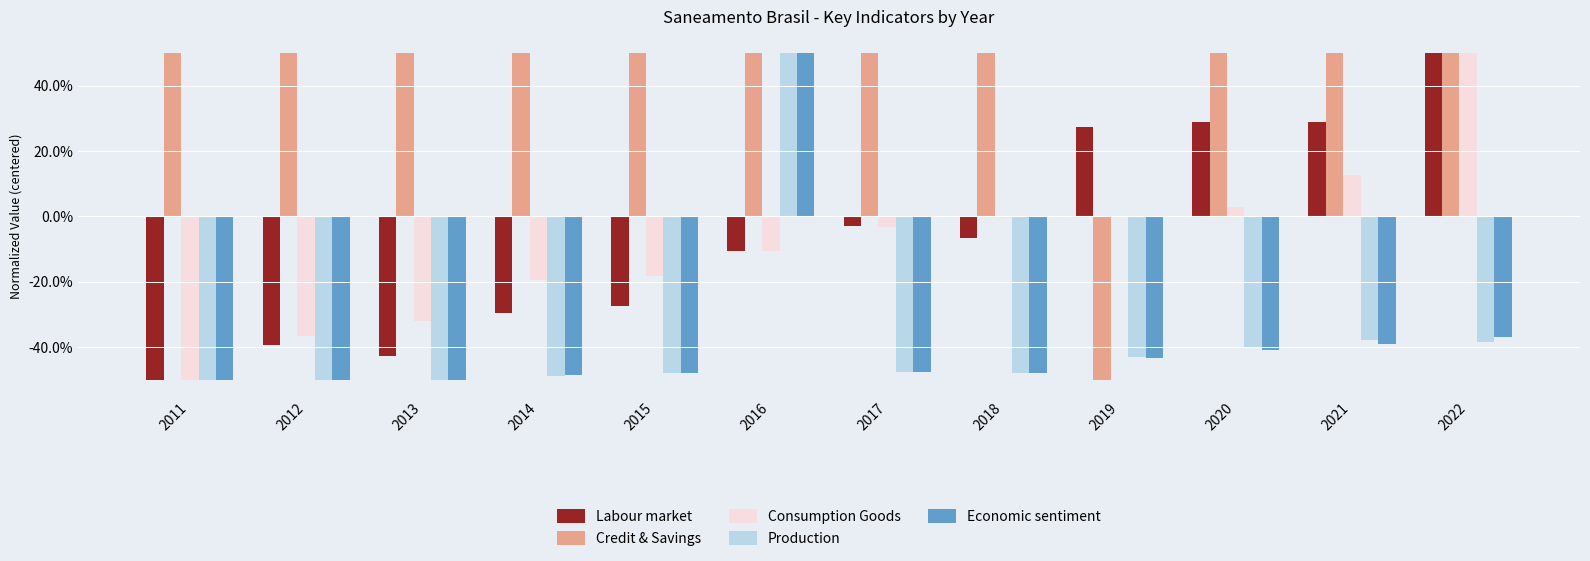

The Production series shows 0.5 at 2016. True or false?

True